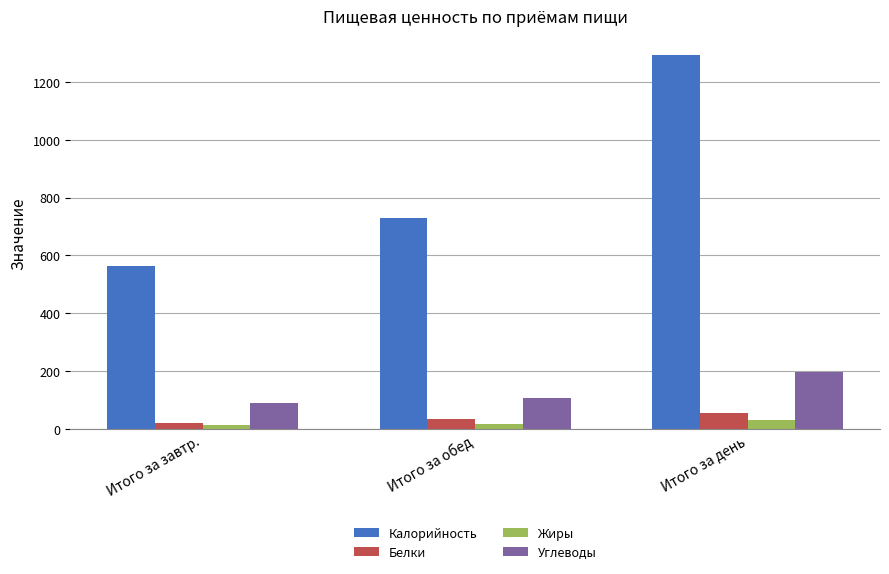

What is the spread (max minus min) of values at Итого за день?

1261.9